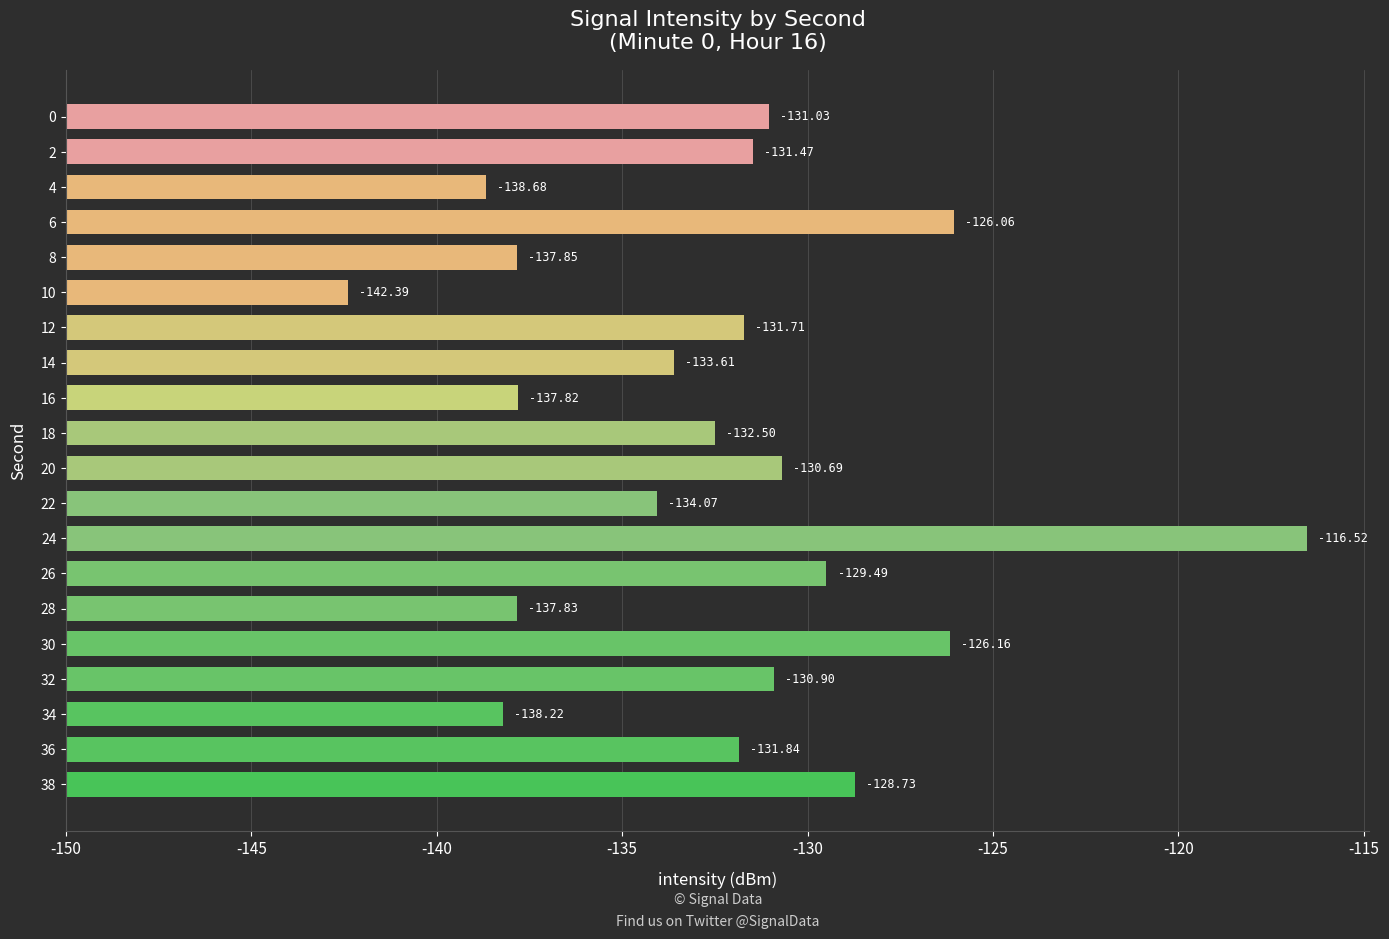

Does the chart contain any negative values?

No